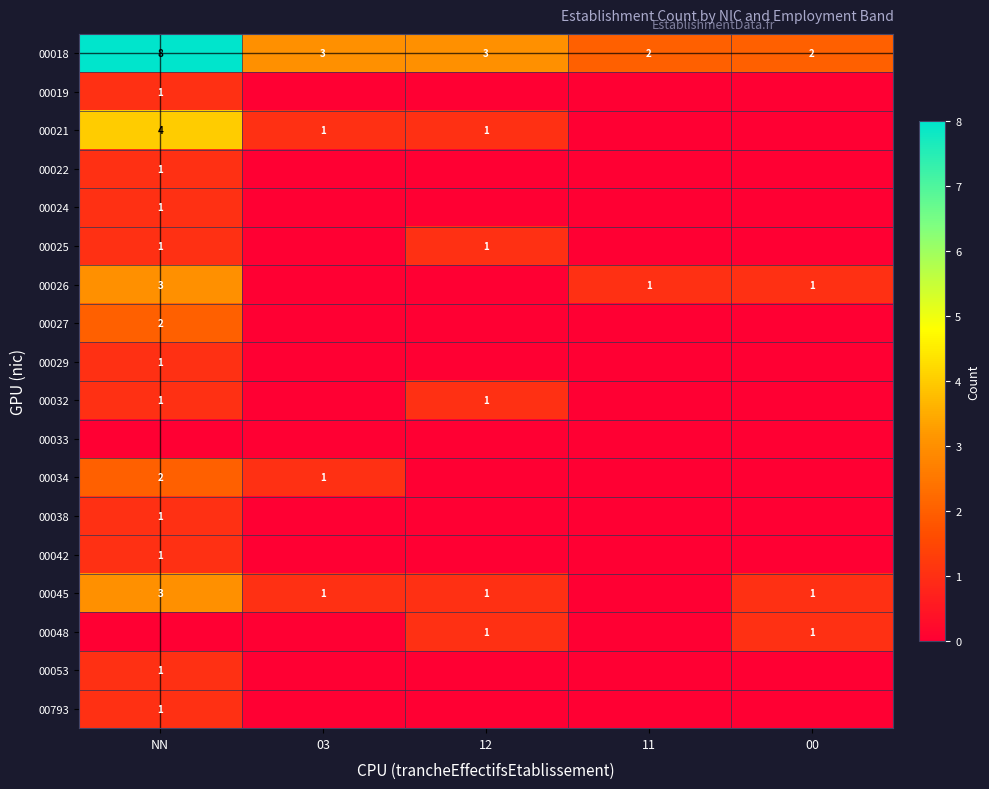

Which category has the highest value across all series?

NN